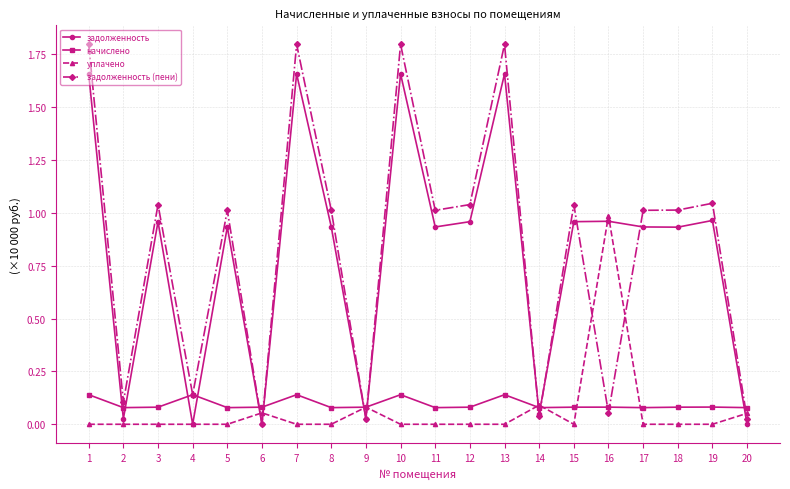

After their last crossing, which series has the higher values: начислено or задолженность?

начислено